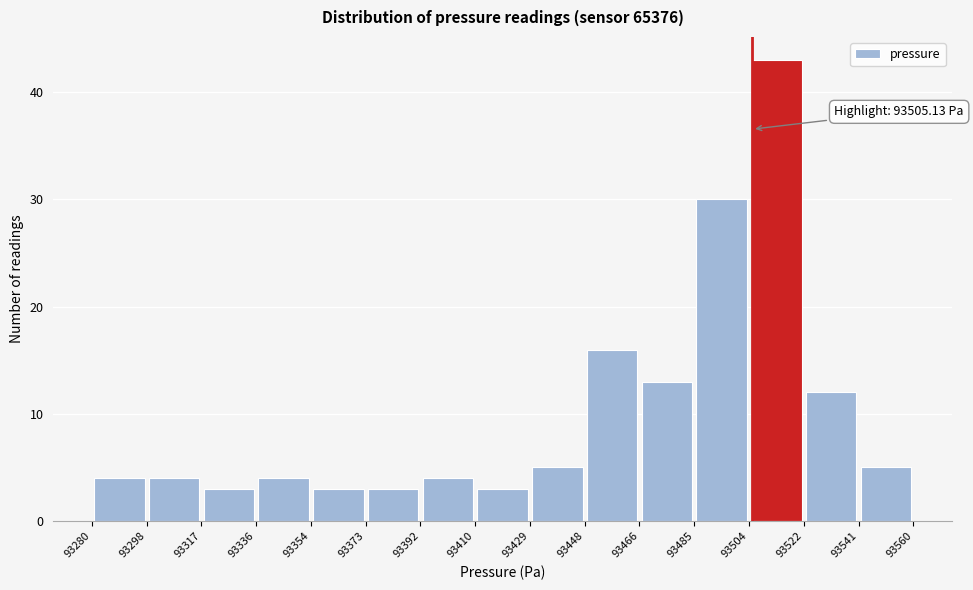

Which range on the x-axis has the tallest bar?

93504 to 93522